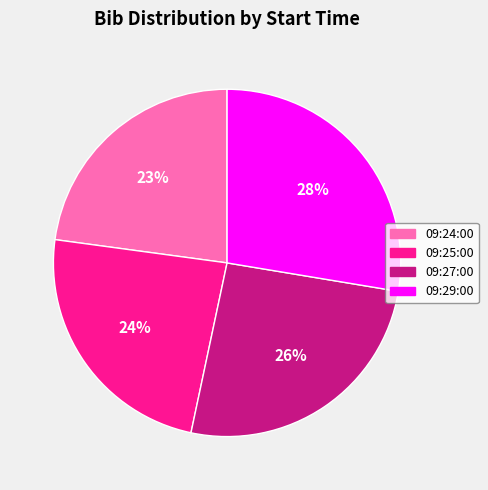

Do 09:29:00 and 09:24:00 together represent more than half of the pie?

Yes